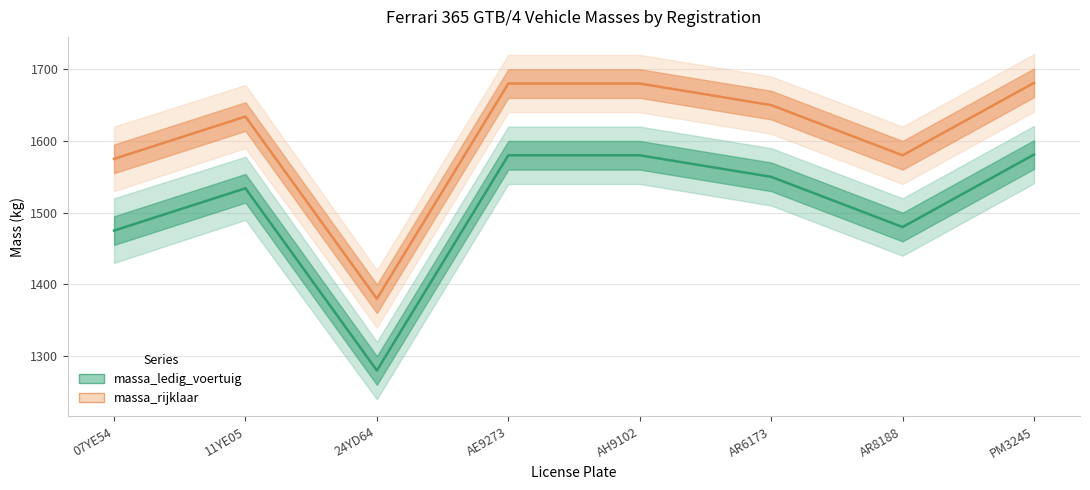

What is the sum of all massa_rijklaar values?

12860